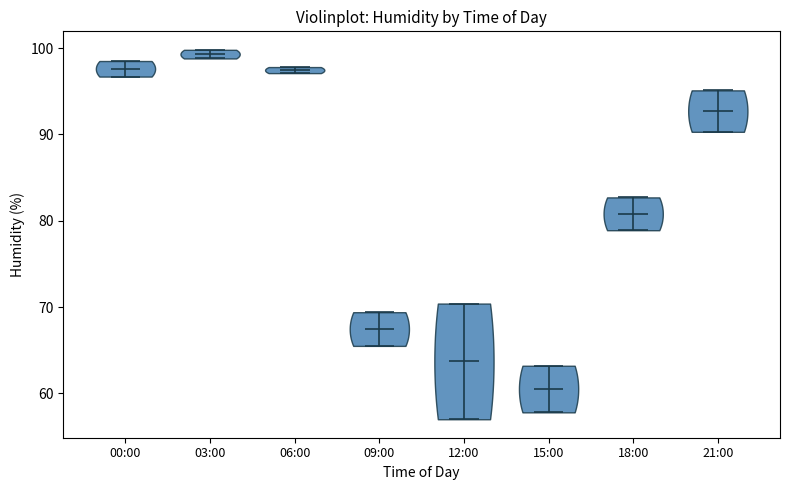

Reading left to right, read every violin against the y-axis: where its median line is, and the lowest and highest points it reaches. The values are not printed on the chart, so give them approximately, as read against the axis.

00:00: median line 98, lowest point 97, highest point 99
03:00: median line 99, lowest point 99, highest point 100
06:00: median line 97, lowest point 97, highest point 98
09:00: median line 67, lowest point 66, highest point 69
12:00: median line 64, lowest point 57, highest point 70
15:00: median line 61, lowest point 58, highest point 63
18:00: median line 81, lowest point 79, highest point 83
21:00: median line 93, lowest point 90, highest point 95